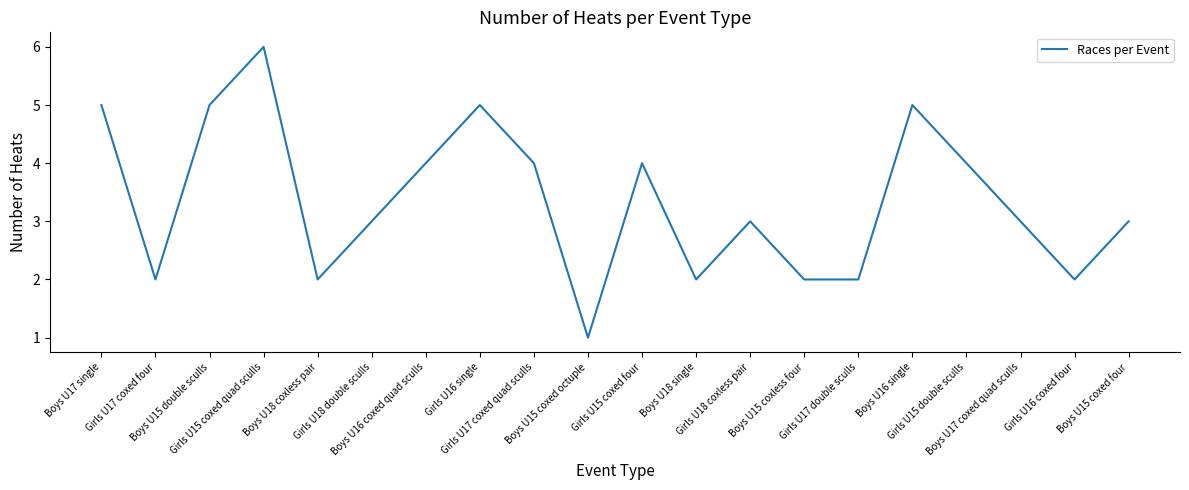

What is the difference between the second highest and minimum values?

4